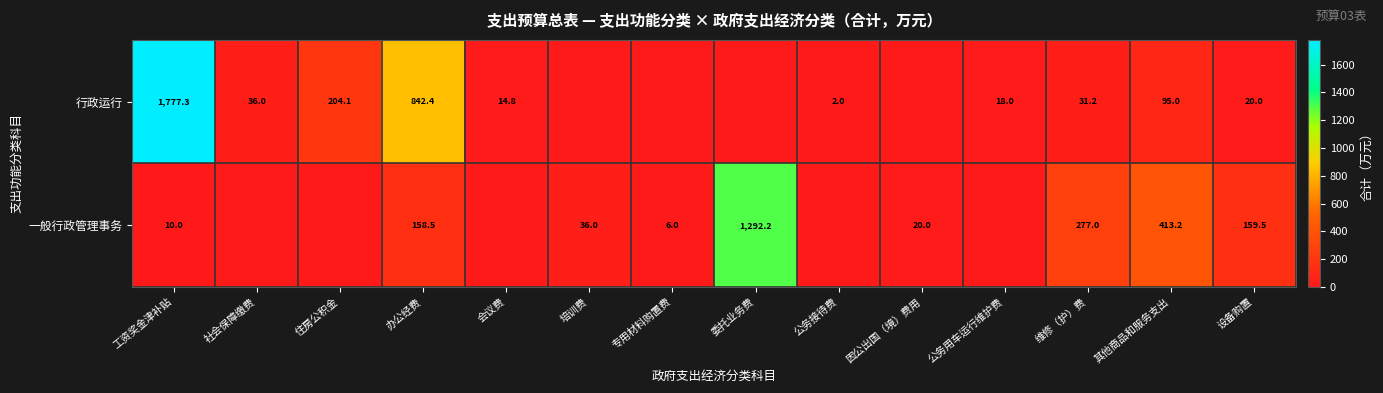

What is the difference between the 一般行政管理事务 values at 工资奖金津补贴 and 委托业务费?

1282.2